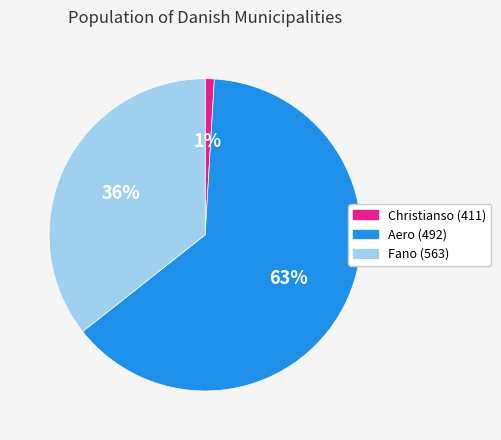

Which slice is the largest?

Aero (492)